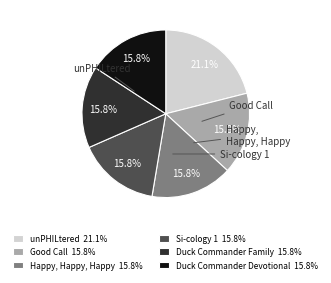

Is it true that Duck Commander Devotional is 16% of the pie?

True